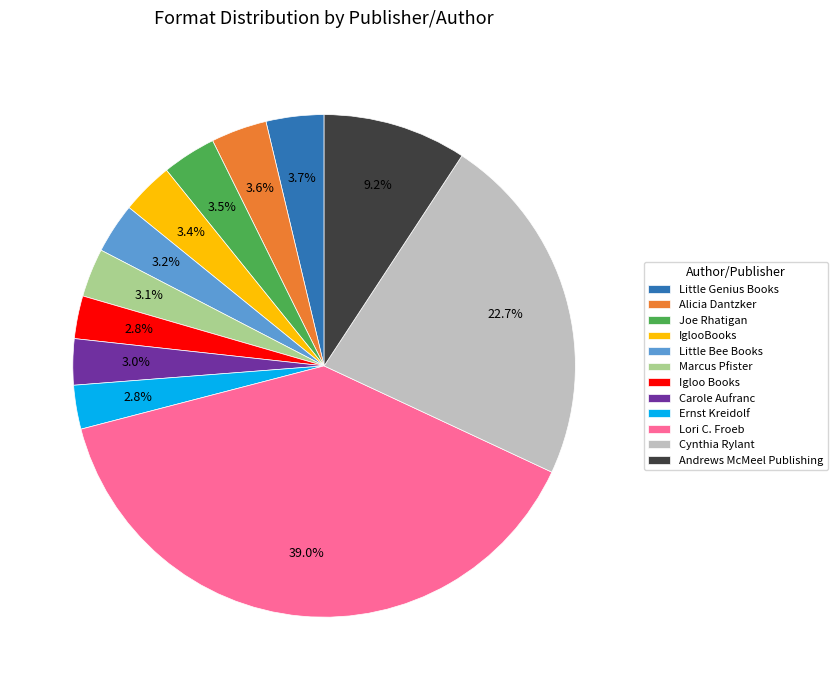

What is the largest slice in the pie chart?

Lori C. Froeb